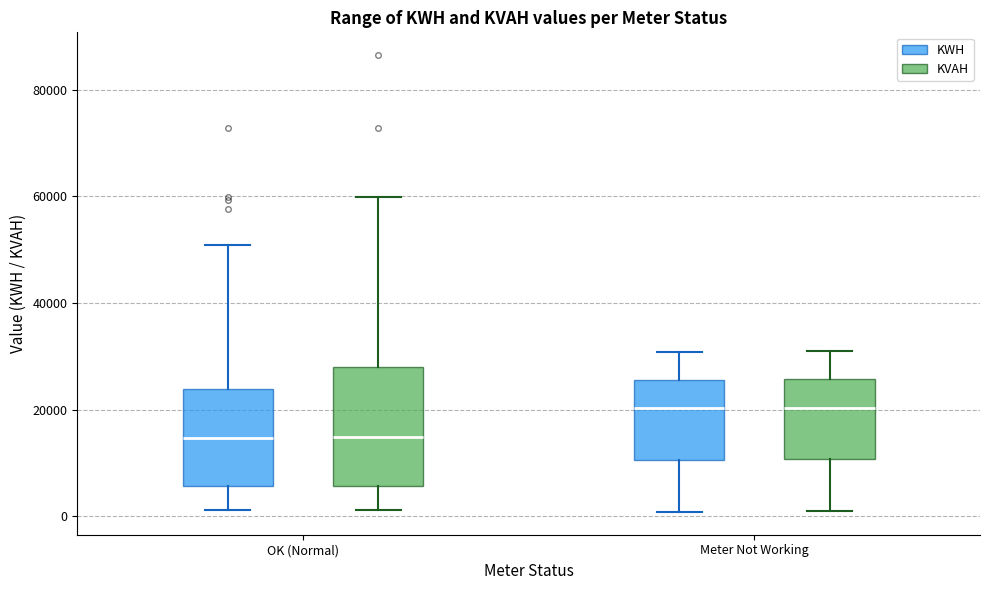

Comparing the boxes themselves (not the whiskers), which one is the tallest?

OK (Normal) (KVAH)